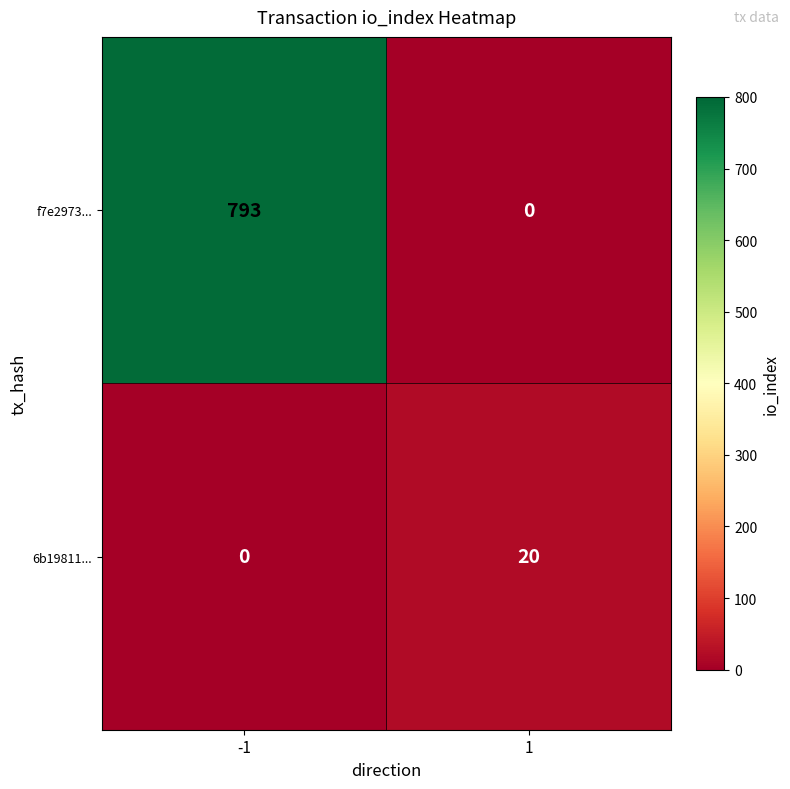

List the series in order of their overall mean, highest first.

f7e2973..., 6b19811...